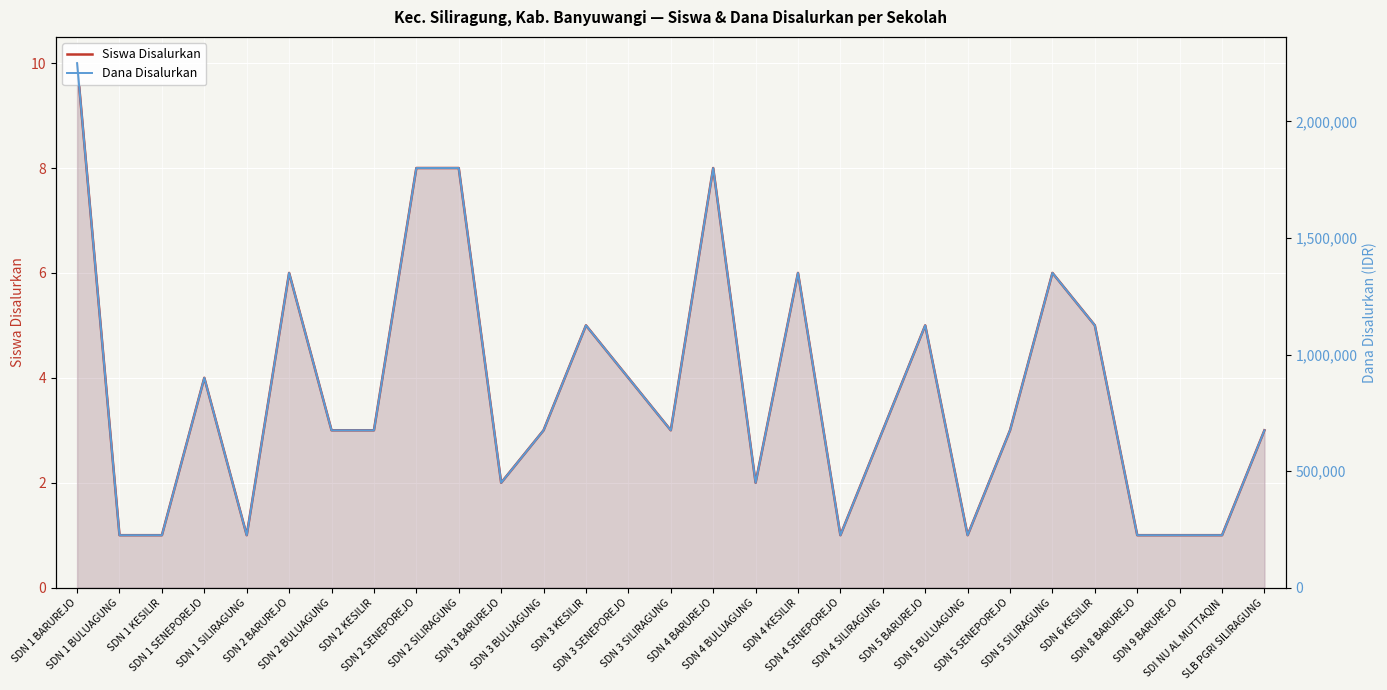

Reading right to left, transcribe all the data shown in this chart.

Siswa Disalurkan: 3	1	1	1	5	6	3	1	5	3	1	6	2	8	3	4	5	3	2	8	8	3	3	6	1	4	1	1	10
Dana Disalurkan: 675000	225000	225000	225000	1125000	1350000	675000	225000	1125000	675000	225000	1350000	450000	1800000	675000	900000	1125000	675000	450000	1800000	1800000	675000	675000	1350000	225000	900000	225000	225000	2250000